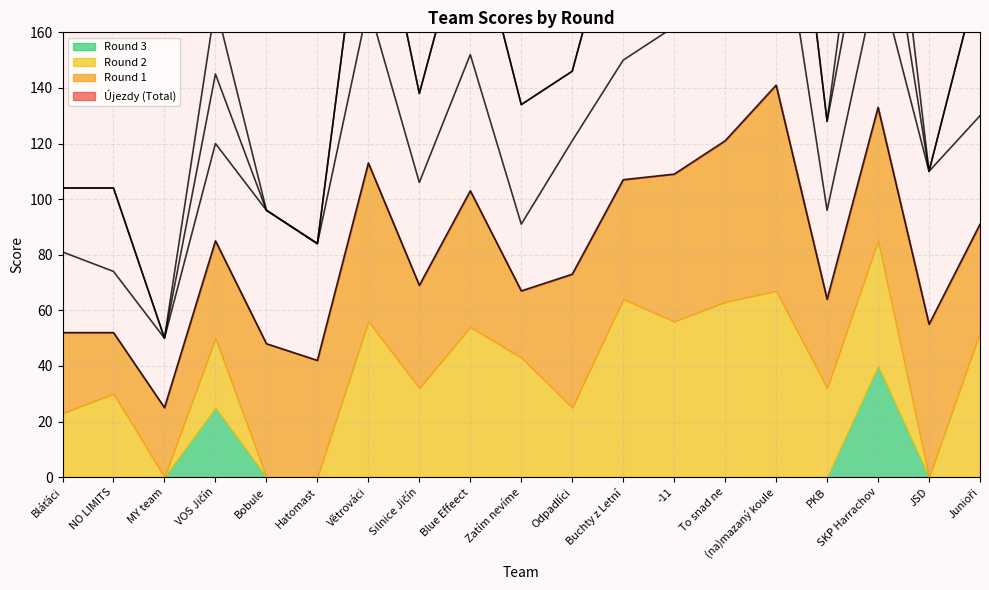

How many interior local peaks does the Round 3 series have?

2